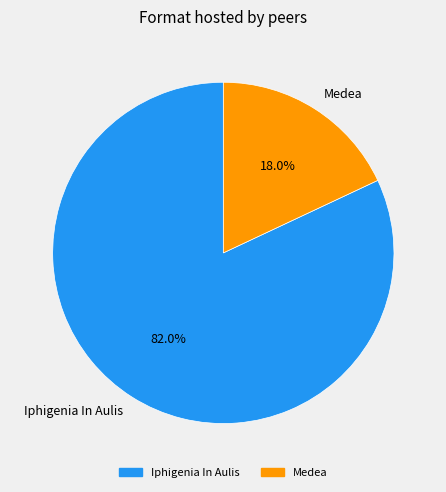

The Medea slice represents 6% of the pie. True or false?

False